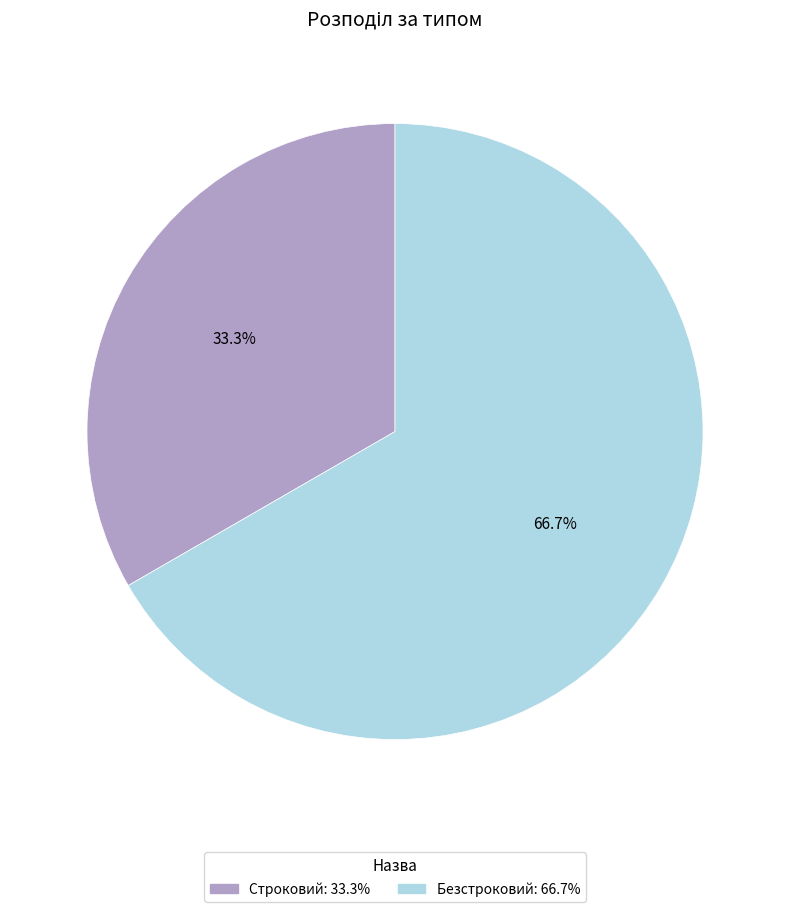

To the nearest percent, what is the difference between the Безстроковий and Строковий slice percentages?

33%